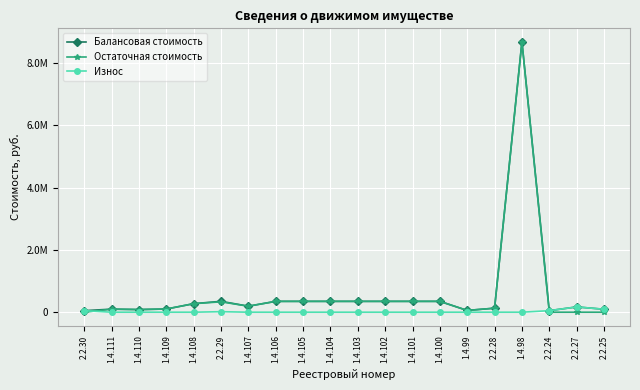

In Износ, how many points are higher than both neighbors (excluding endpoints)?

2